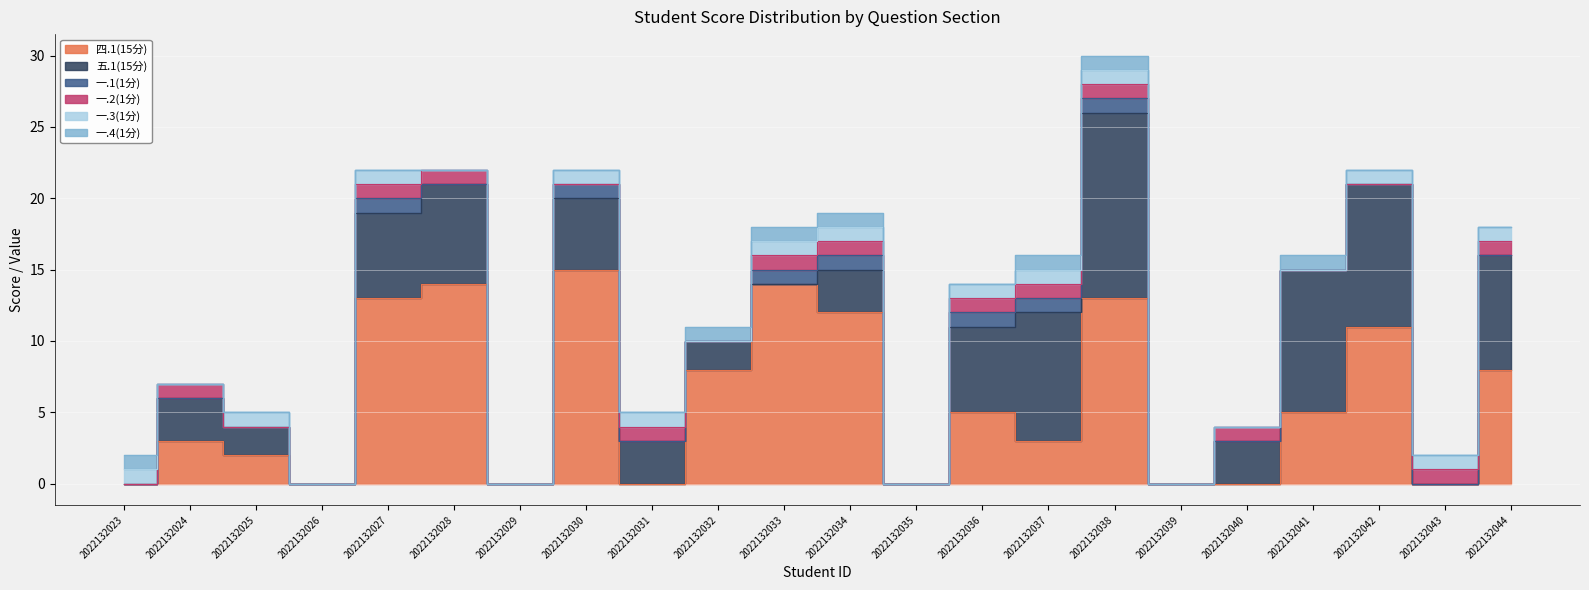

Which series changed the most between 2022132029 and 2022132030?

四.1(15分)